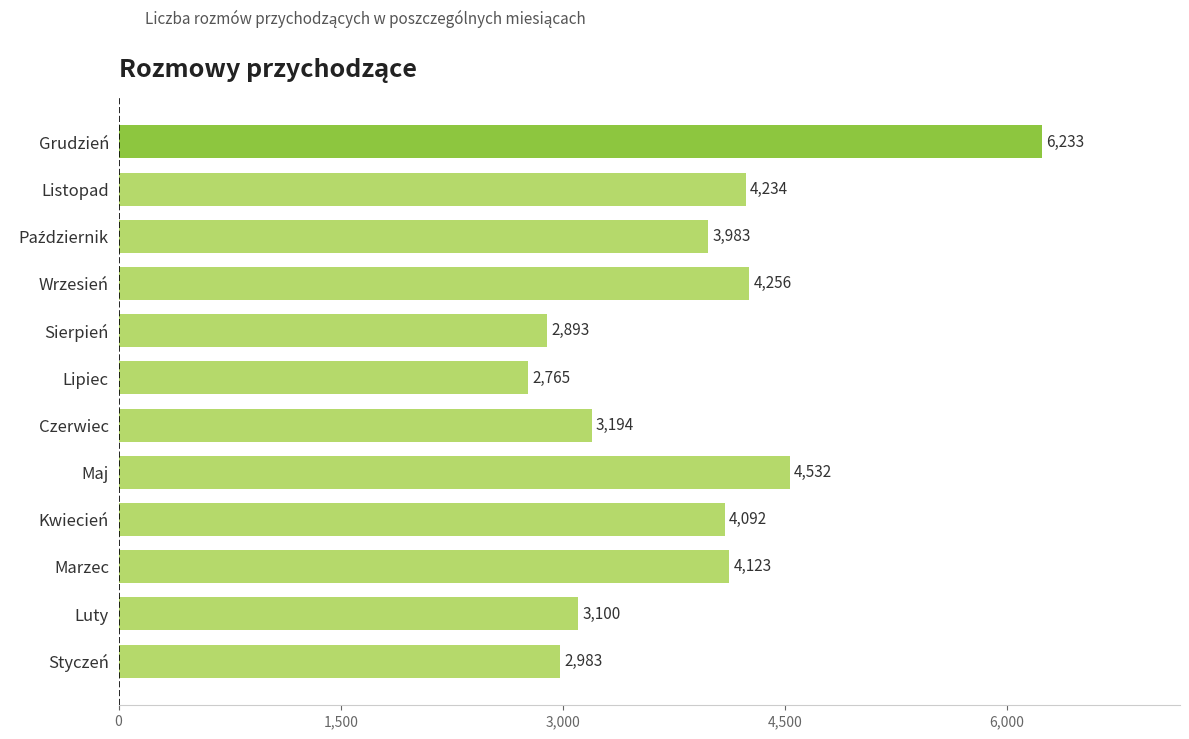

What is the change in value from Wrzesień to Listopad?

-22